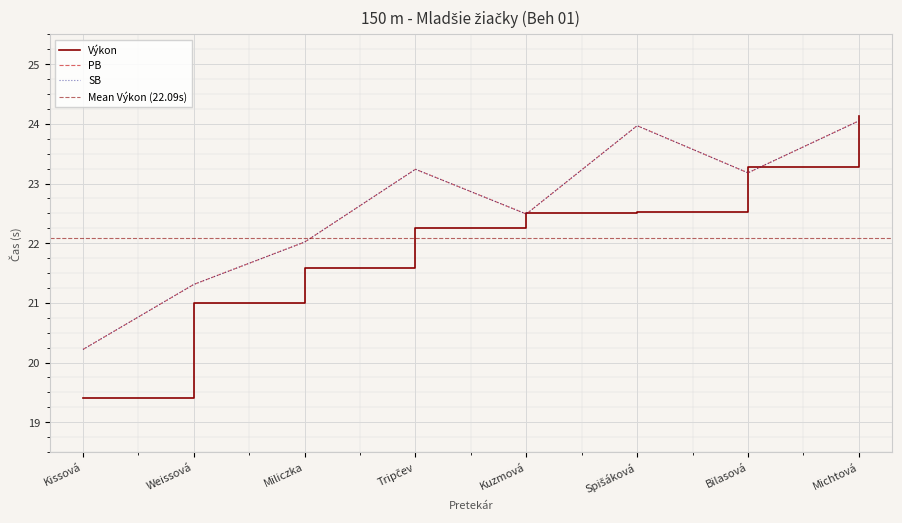

The value of SB at Spišáková is 38.0. True or false?

False